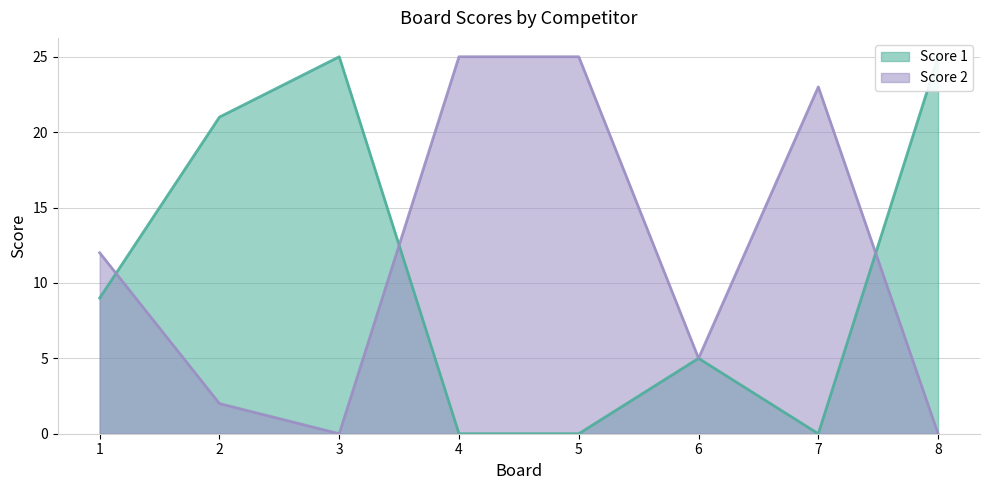

The Score 1 series shows 15 at 1. True or false?

False